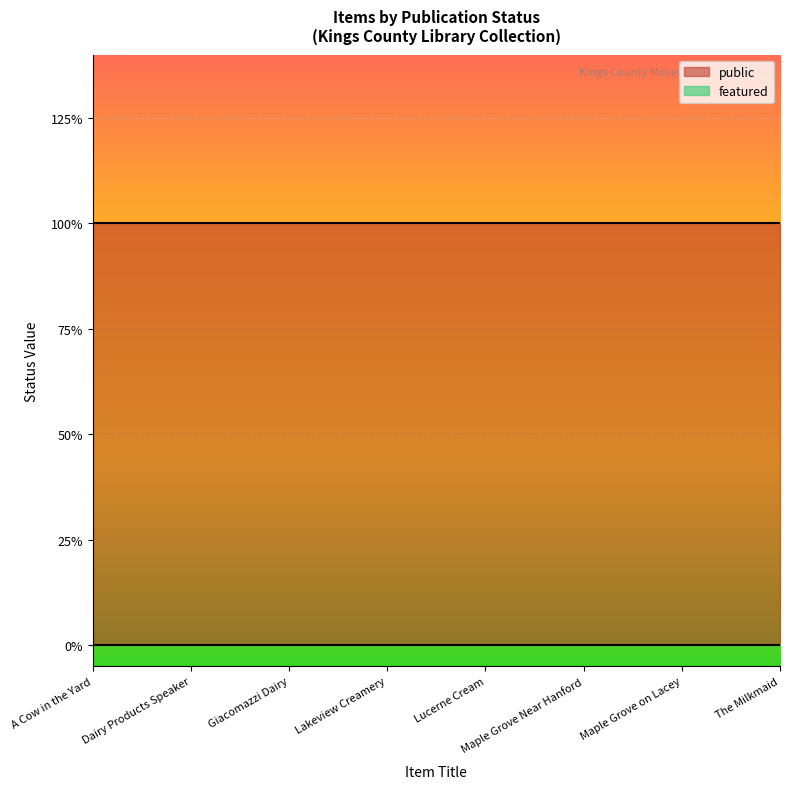

Which series has the largest range (max minus min)?

public